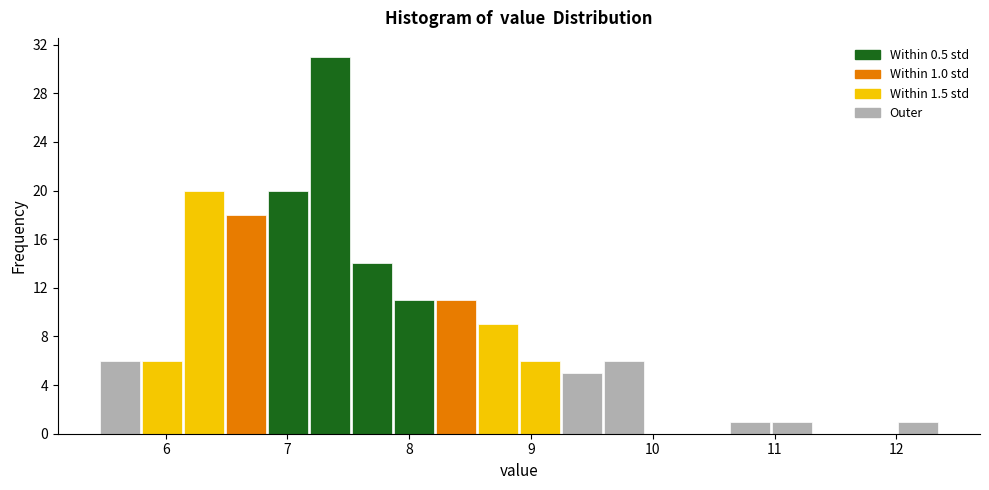

Read against the x-axis, roughly where is the centre of the tallest bar?

7.3